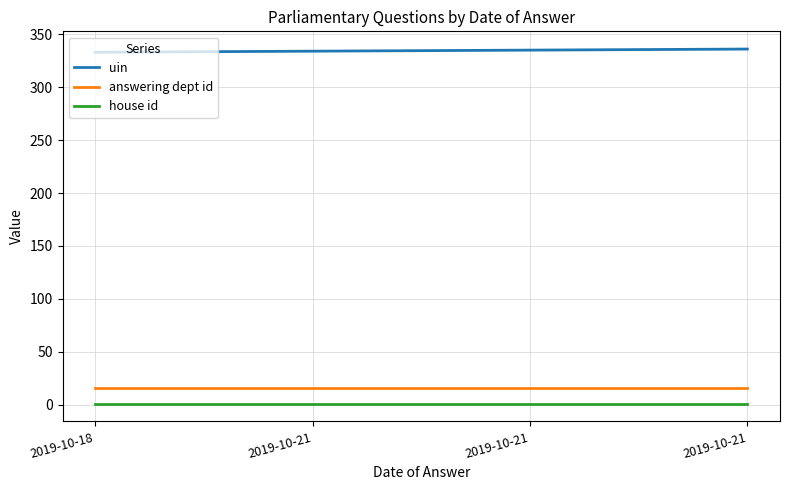

What are all the series names shown in the legend?

uin, answering dept id, house id